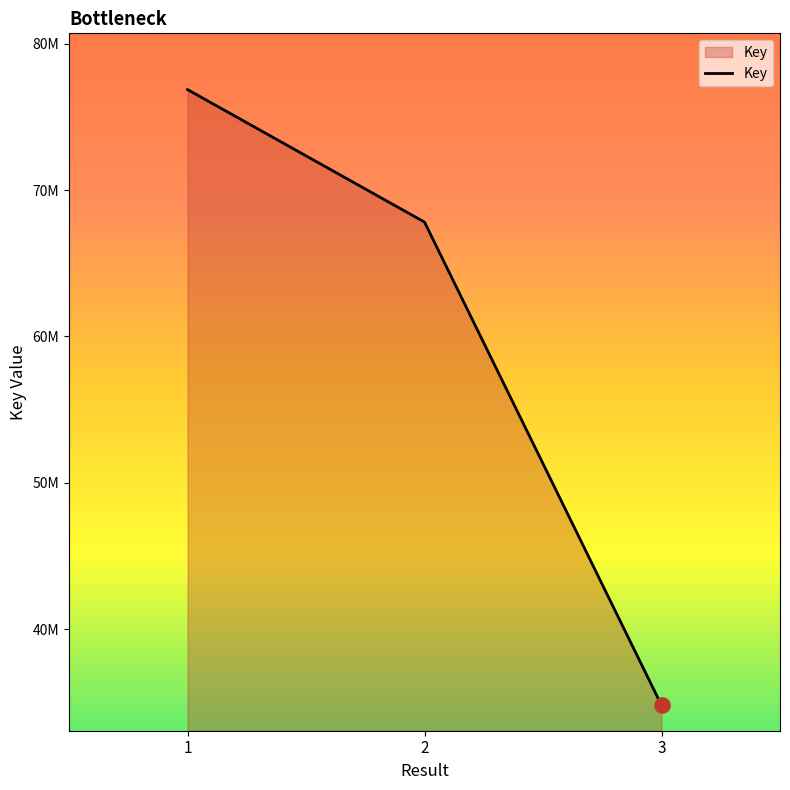

Does the chart have visible grid lines?

No